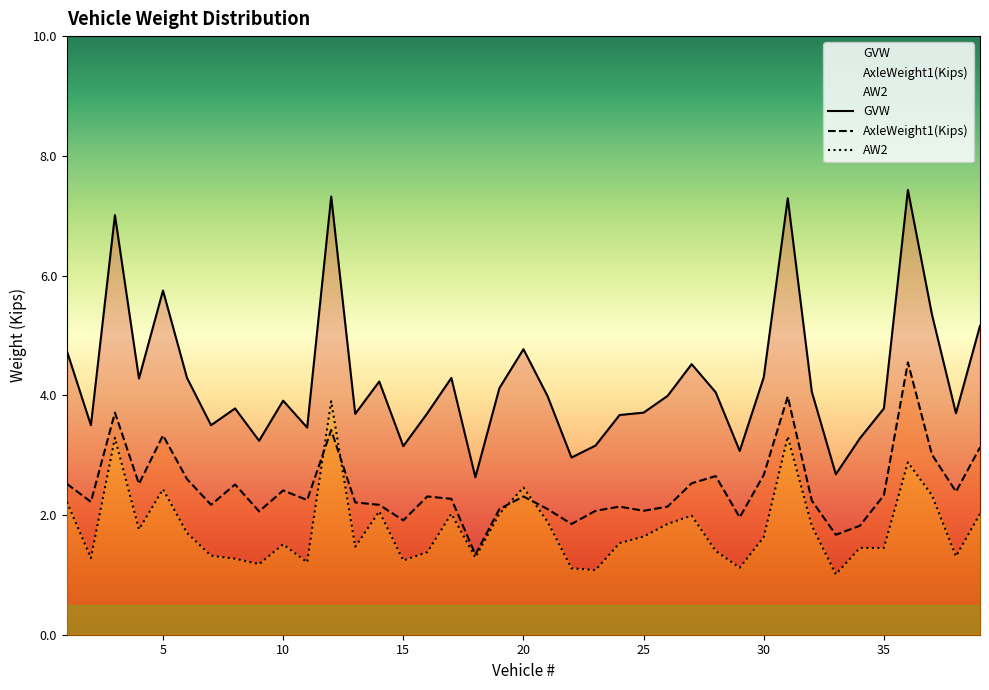

At how many categories does at least one series exceed 6?

4